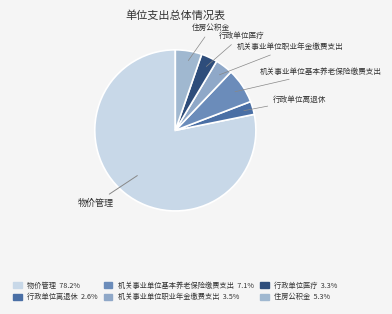

Which category has the smallest portion of the pie?

行政单位离退休